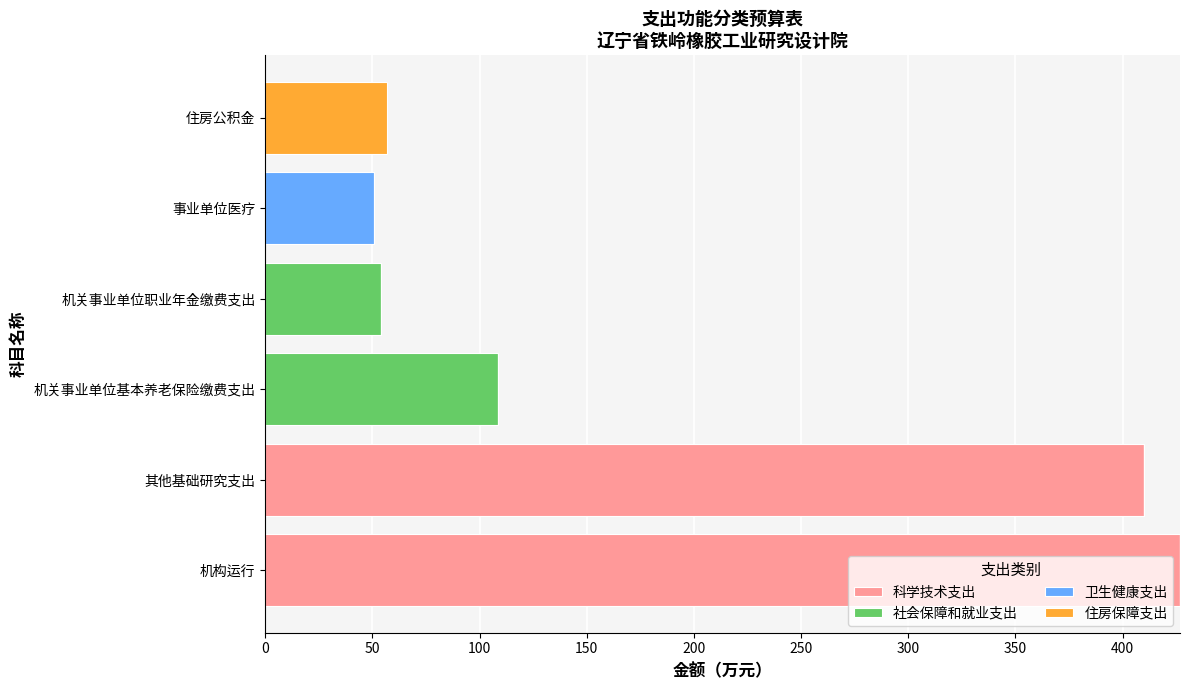

What is the total value across all series at 事业单位医疗?

50.5